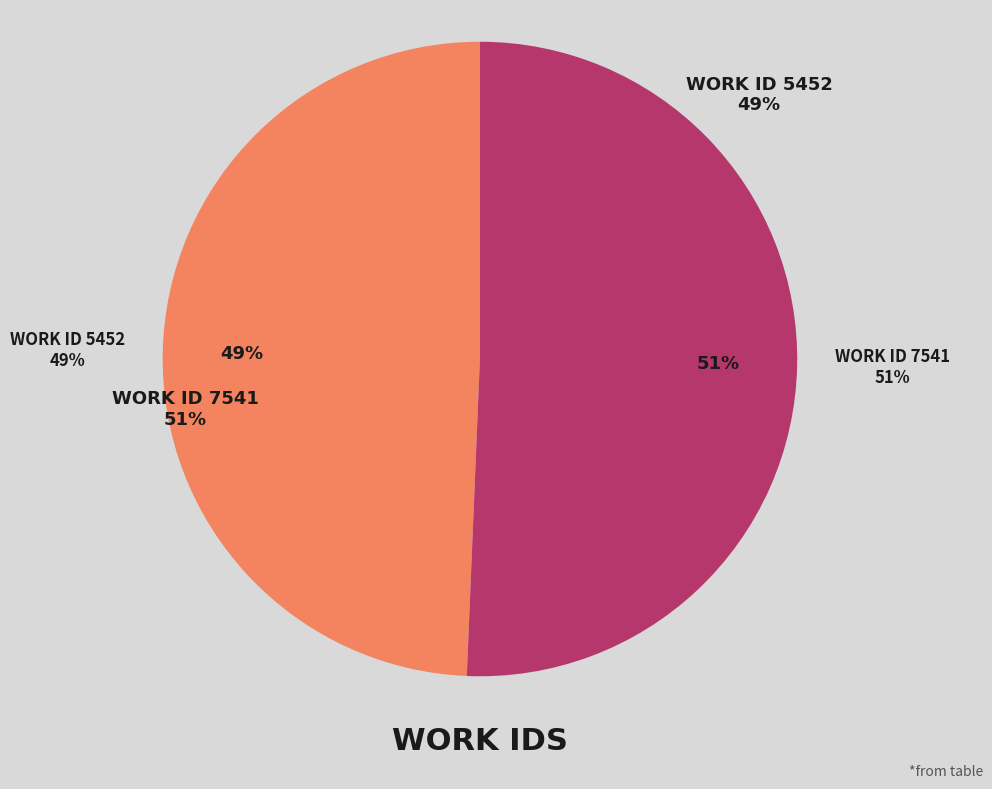

Rank the categories by value from lowest to highest.

5452, 7541